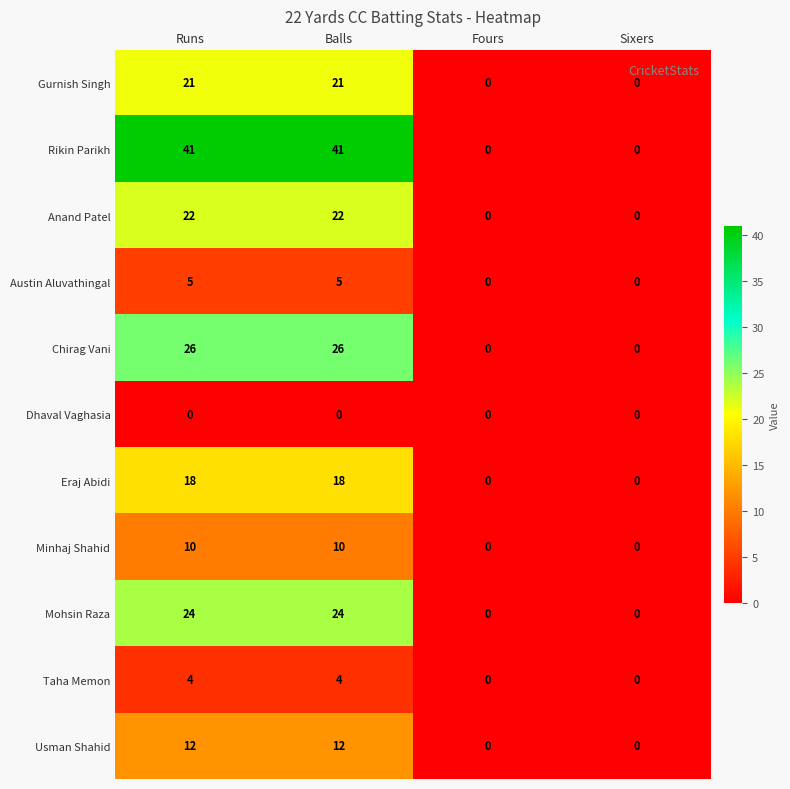

What is the difference between the maximum and minimum values in the Eraj Abidi series?

18